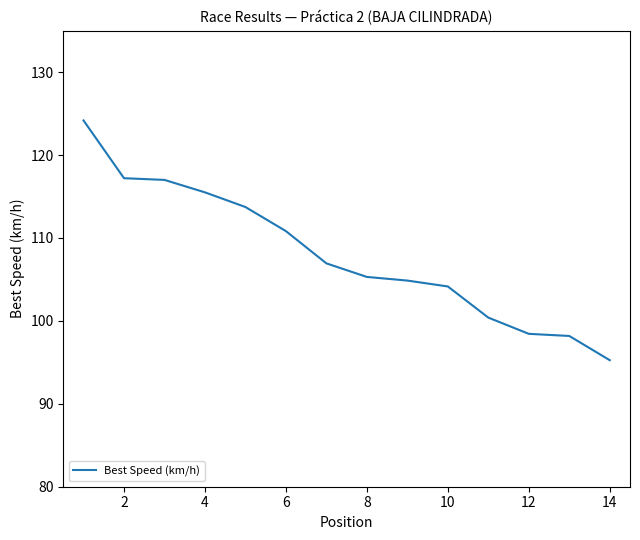

What is the greatest value displayed?

124.2